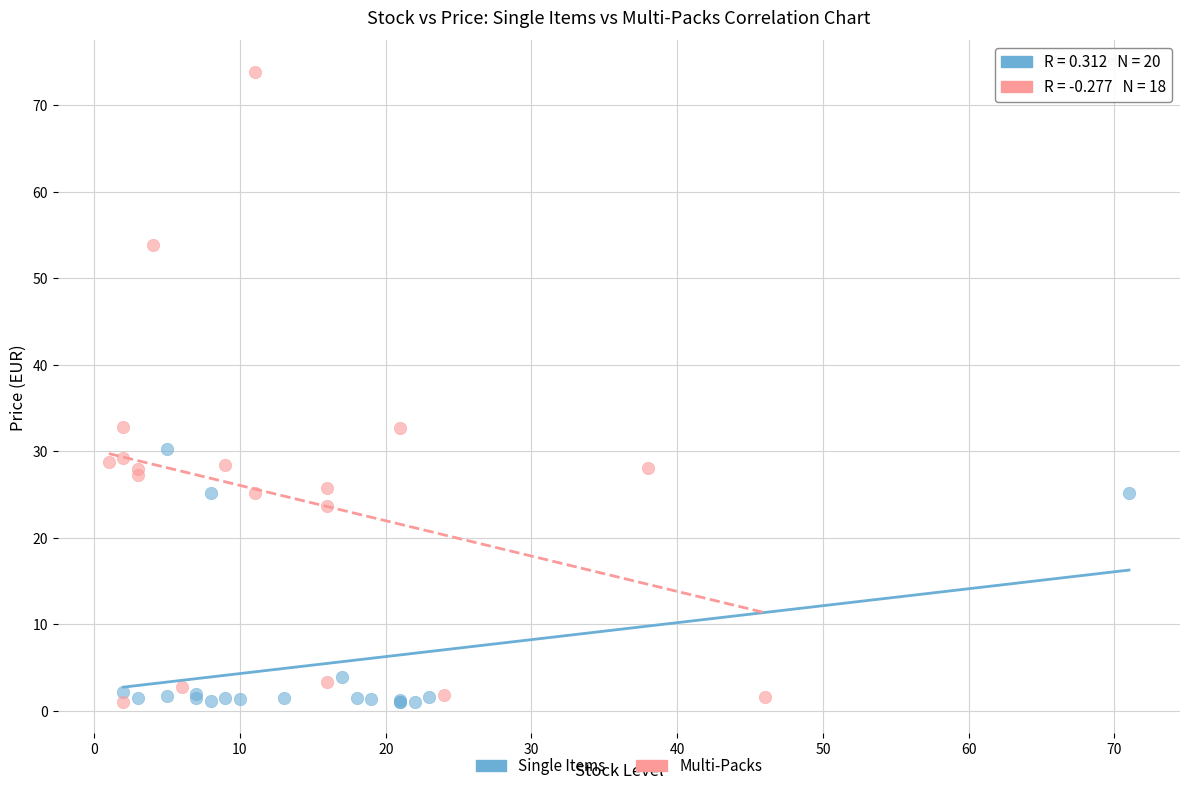

Which series has the largest Y range (max minus min)?

Multi-Packs